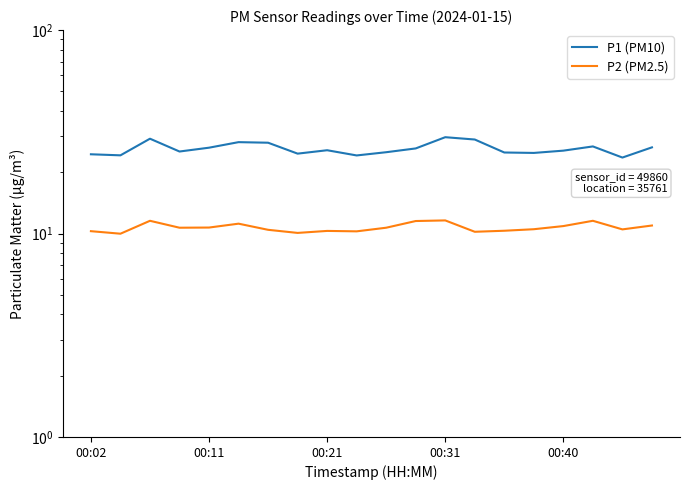

What is the difference between the highest and lowest values at 00:11?

14.2